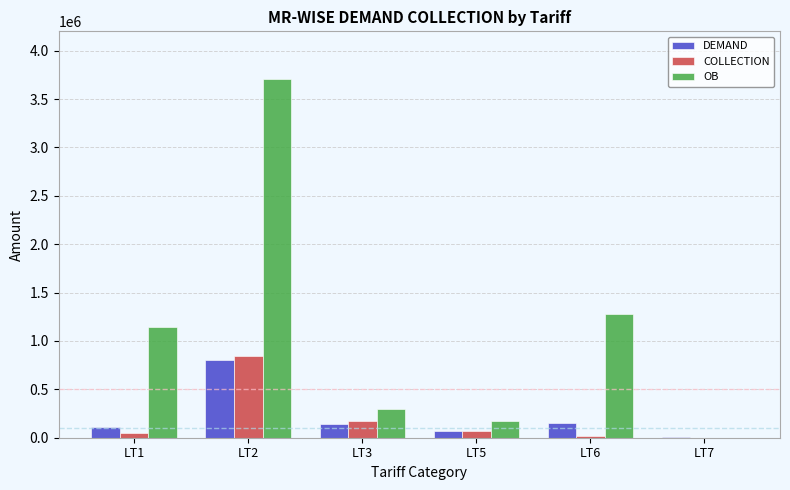

How many groups of bars are there?

6